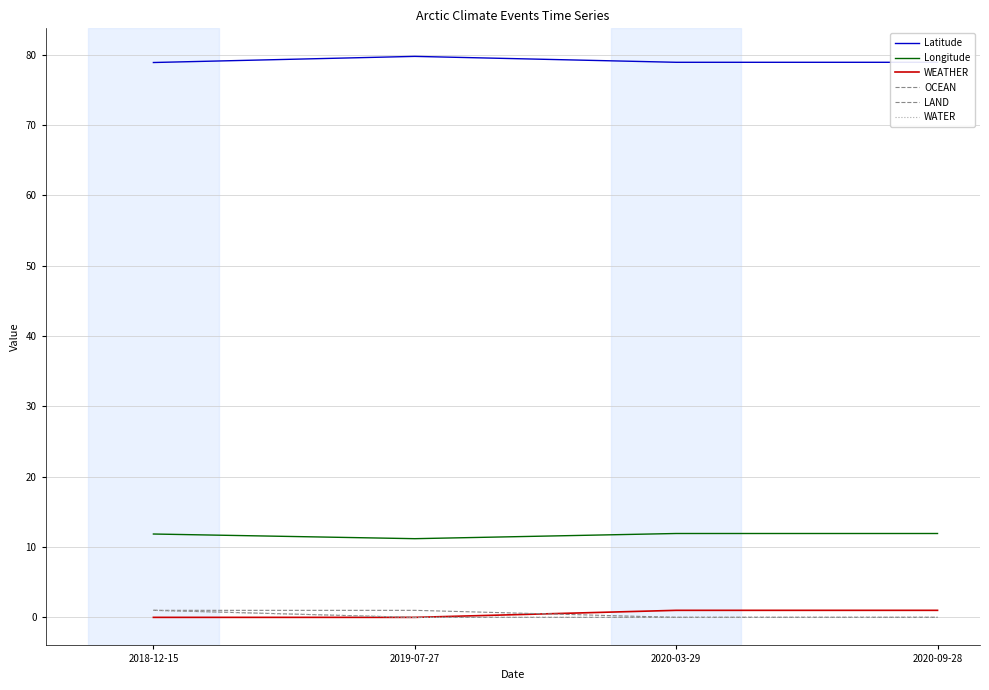

What is the difference between the highest and lowest values at 2020-03-29?

78.9